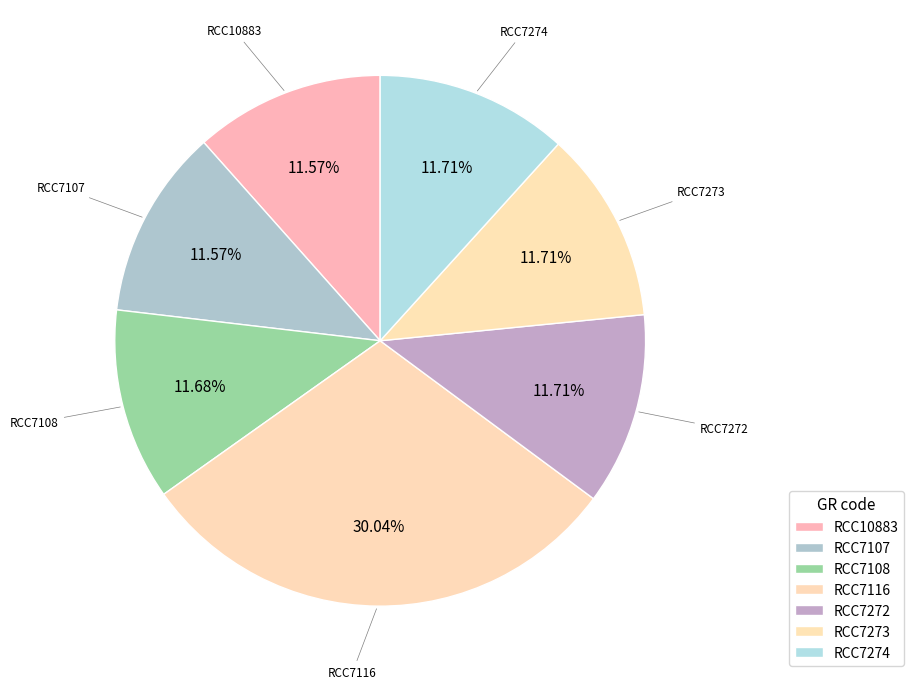

Is RCC10883 the majority of the pie?

No